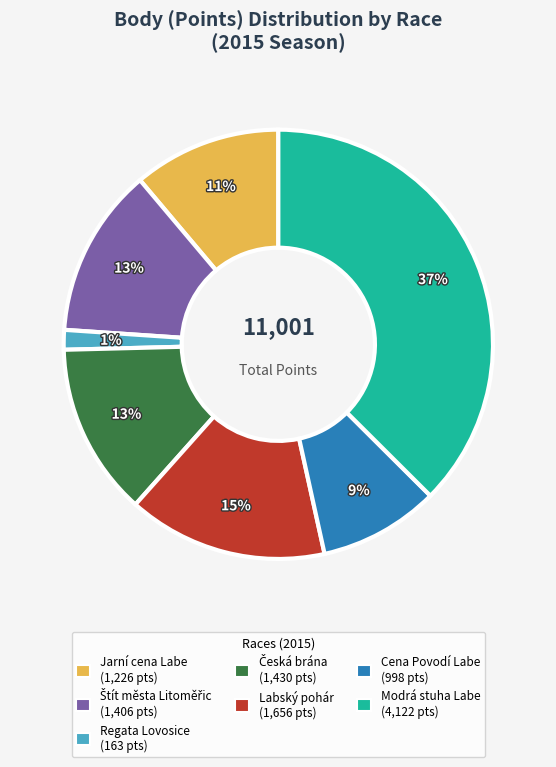

Combined, do Modrá stuha Labe and Jarní cena Labe account for over 50%?

No